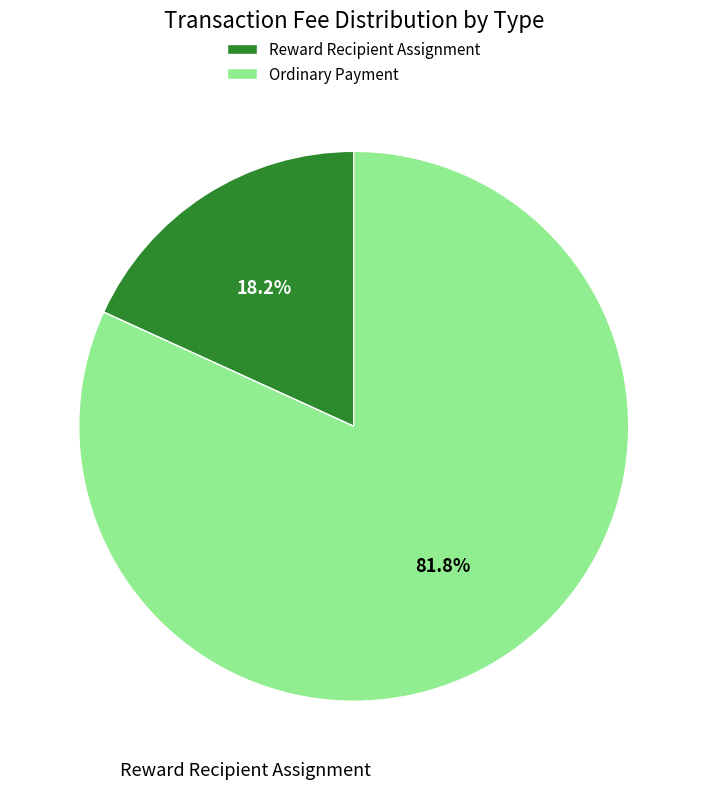

What is the largest slice in the pie chart?

Ordinary Payment